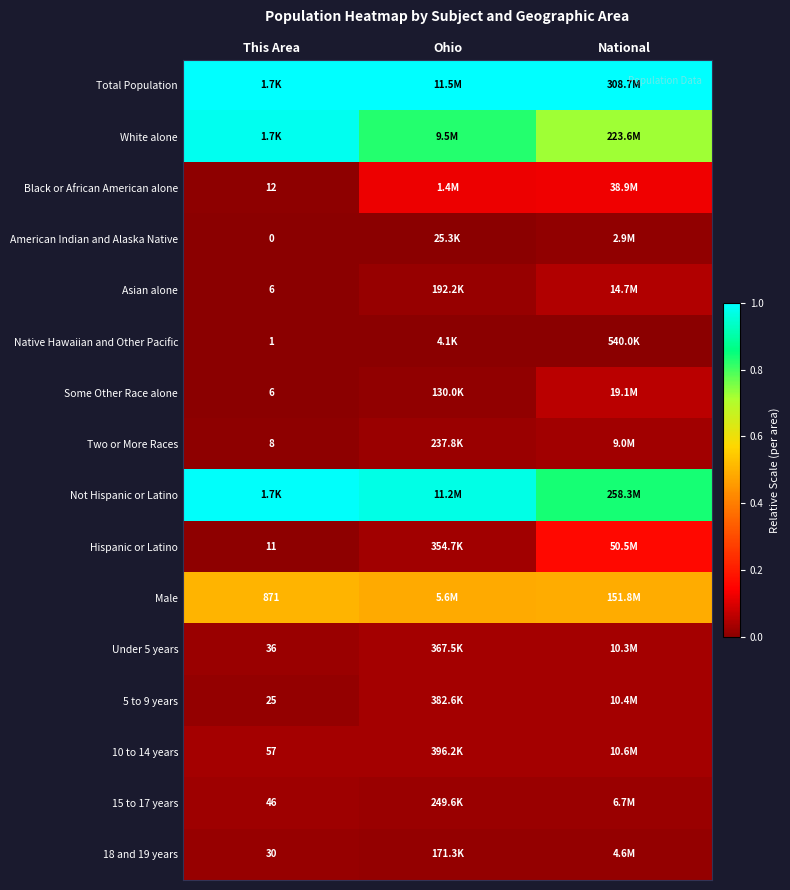

At how many categories does at least one series exceed 0?

3